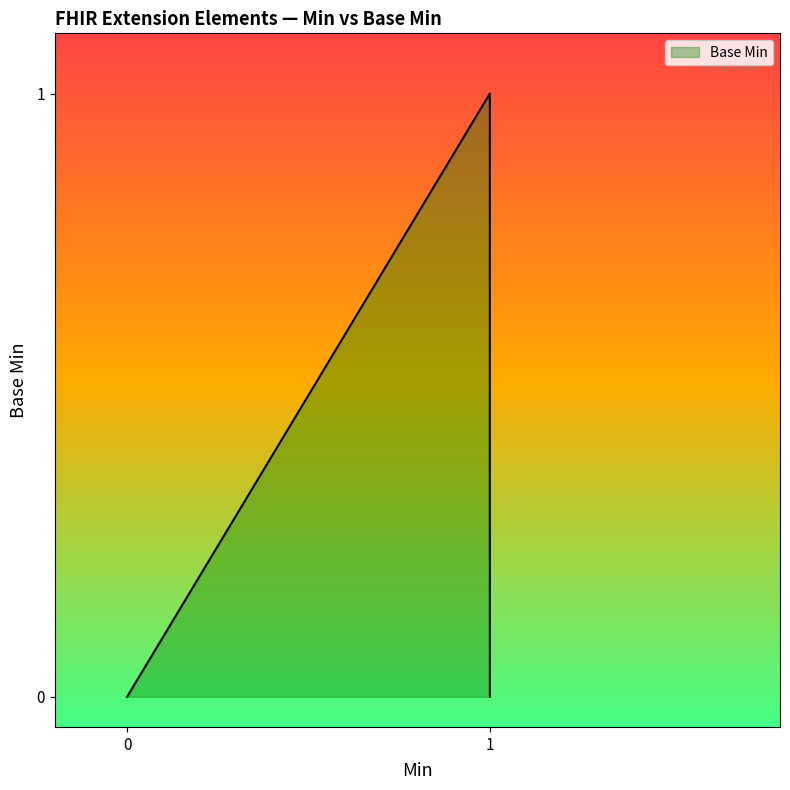

The value at 0 is 0. True or false?

False